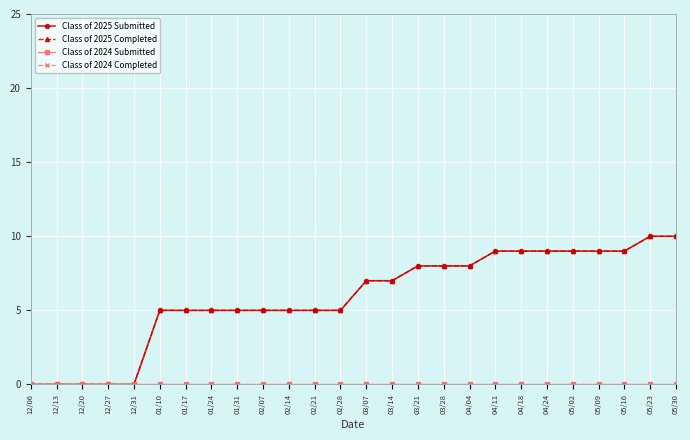

Reading left to right, what are all the values shown in this chart?

Class of 2025 Submitted: 12/06=0	12/13=0	12/20=0	12/27=0	12/31=0	01/10=5	01/17=5	01/24=5	01/31=5	02/07=5	02/14=5	02/21=5	02/28=5	03/07=7	03/14=7	03/21=8	03/28=8	04/04=8	04/11=9	04/18=9	04/24=9	05/02=9	05/09=9	05/16=9	05/23=10	05/30=10
Class of 2025 Completed: 12/06=0	12/13=0	12/20=0	12/27=0	12/31=0	01/10=5	01/17=5	01/24=5	01/31=5	02/07=5	02/14=5	02/21=5	02/28=5	03/07=7	03/14=7	03/21=8	03/28=8	04/04=8	04/11=9	04/18=9	04/24=9	05/02=9	05/09=9	05/16=9	05/23=10	05/30=10
Class of 2024 Submitted: 12/06=0	12/13=0	12/20=0	12/27=0	12/31=0	01/10=0	01/17=0	01/24=0	01/31=0	02/07=0	02/14=0	02/21=0	02/28=0	03/07=0	03/14=0	03/21=0	03/28=0	04/04=0	04/11=0	04/18=0	04/24=0	05/02=0	05/09=0	05/16=0	05/23=0	05/30=0
Class of 2024 Completed: 12/06=0	12/13=0	12/20=0	12/27=0	12/31=0	01/10=0	01/17=0	01/24=0	01/31=0	02/07=0	02/14=0	02/21=0	02/28=0	03/07=0	03/14=0	03/21=0	03/28=0	04/04=0	04/11=0	04/18=0	04/24=0	05/02=0	05/09=0	05/16=0	05/23=0	05/30=0